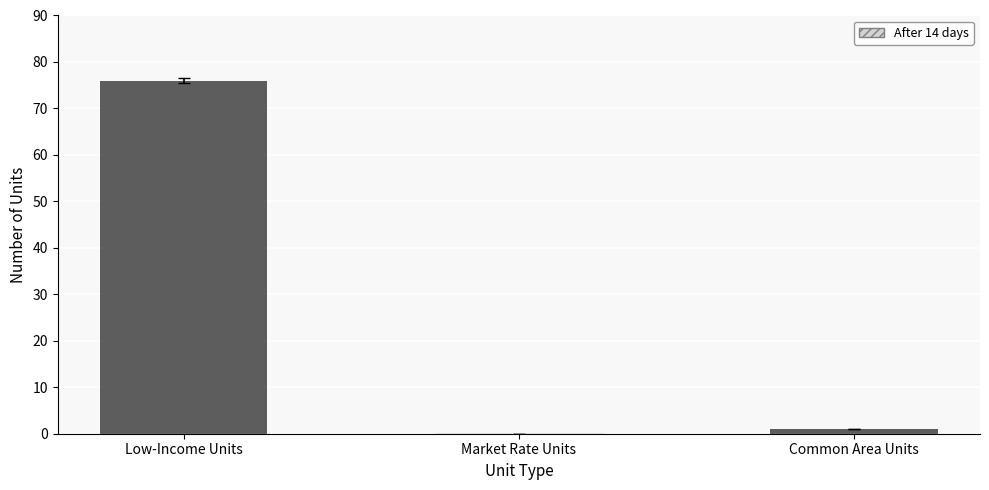

Reading left to right, transcribe all the data shown in this chart.

Low-Income Units=76	Market Rate Units=0	Common Area Units=1